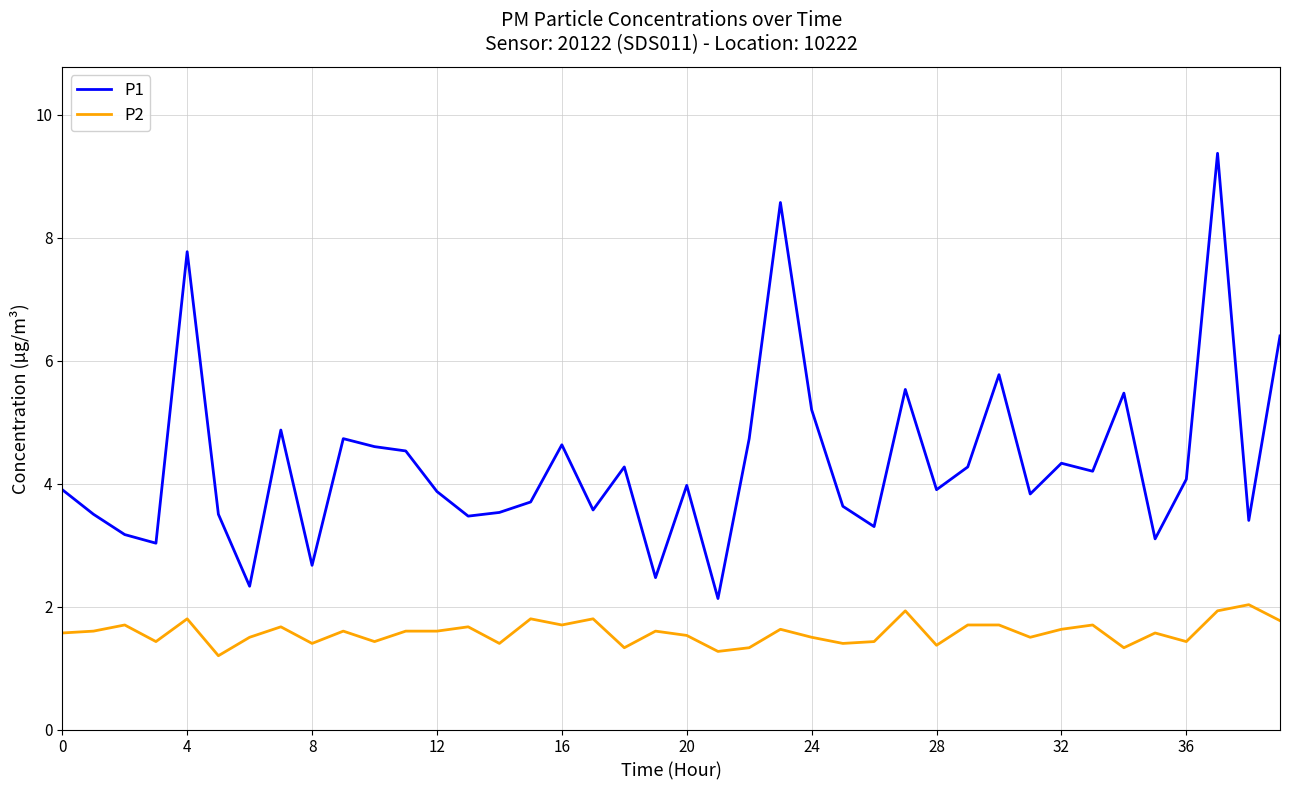

At how many categories does at least one series exceed 7?

3